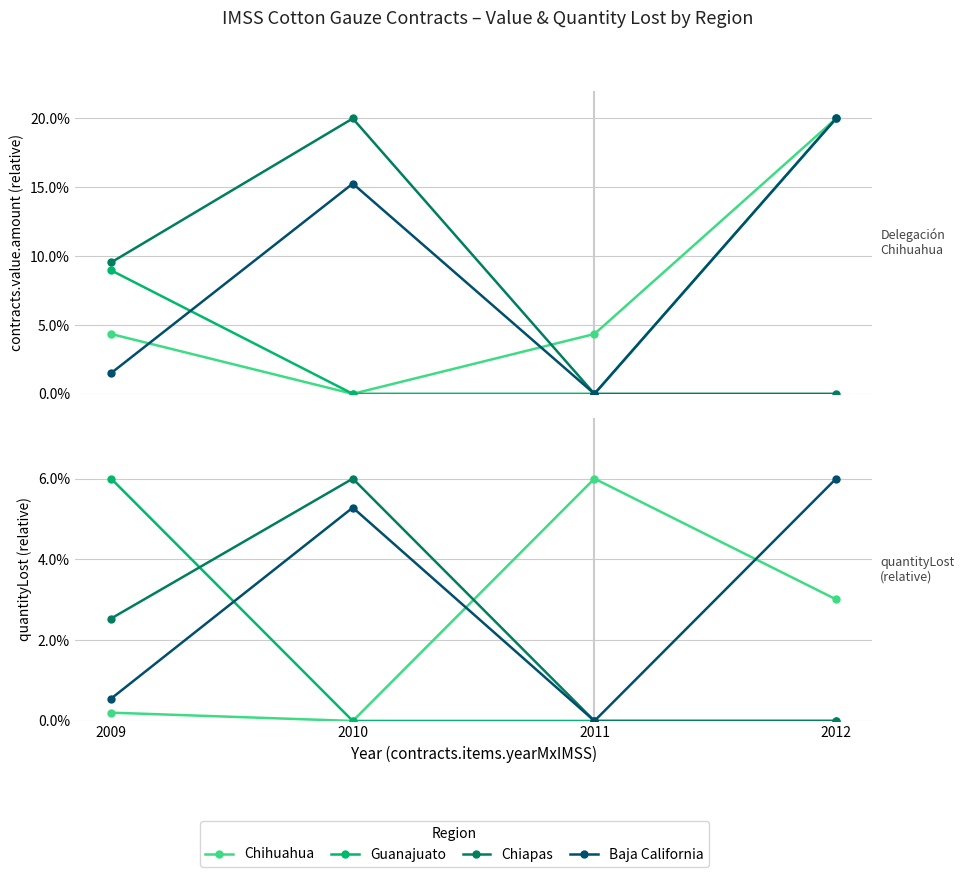

True or false: Chihuahua has more than 1 points higher than both neighbors.

False